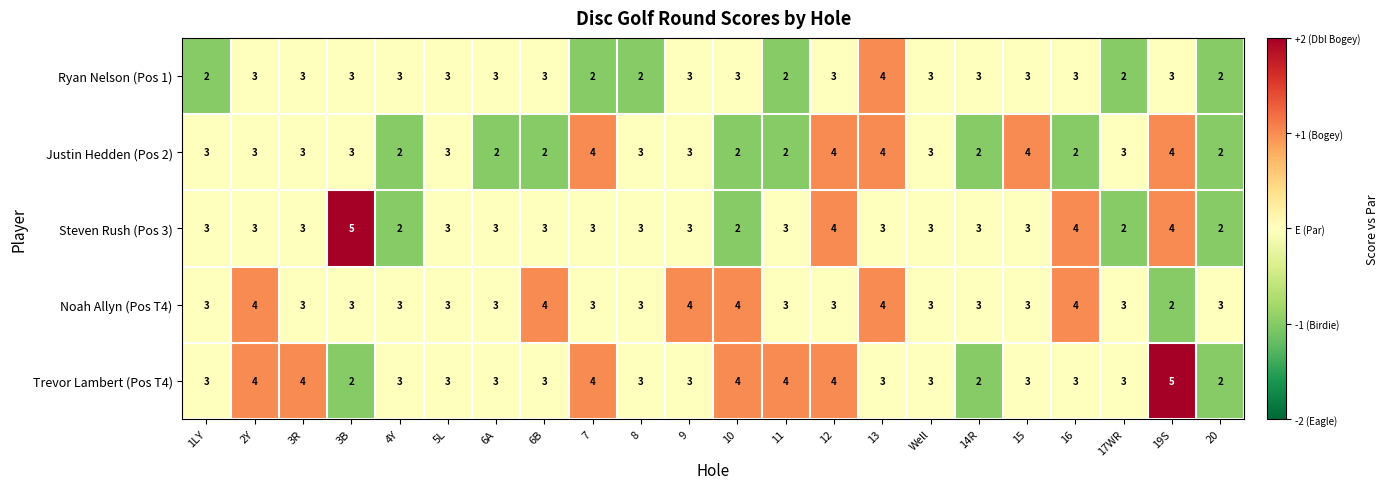

What is the approximate value of Trevor Lambert (Pos T4) at 19S?

5